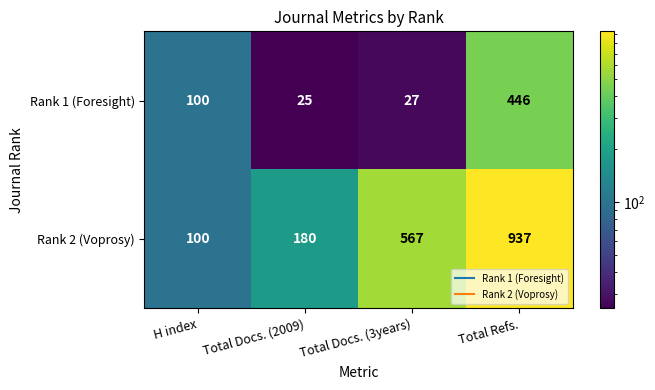

Which series has the largest range (max minus min)?

Rank 2 (Voprosy)